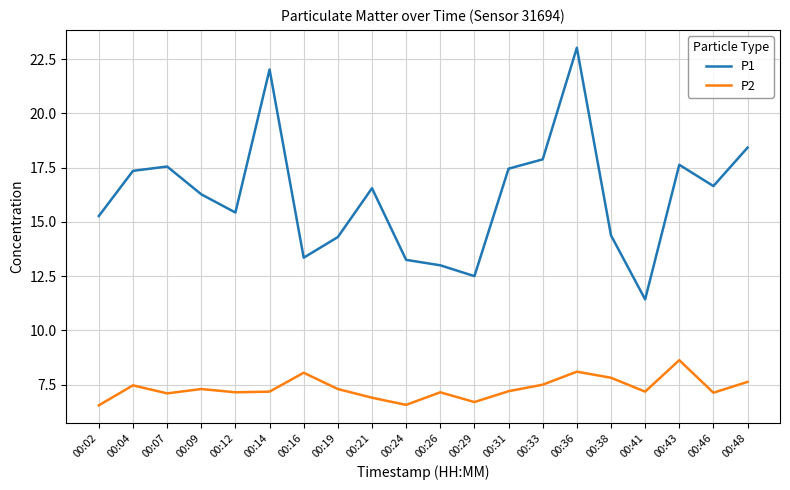

At 00:21, list the series in order from largest to smallest.

P1, P2